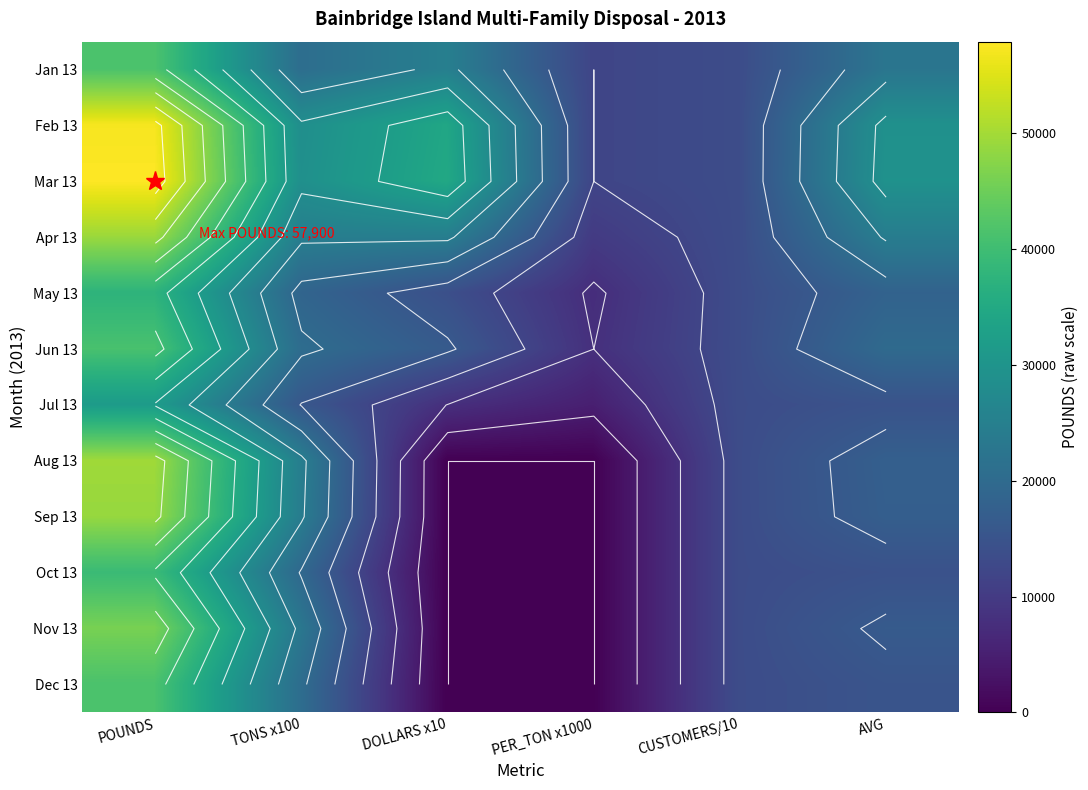

Rank the categories by Jul 13 value from lowest to highest.

PER_TON x1000, DOLLARS x10, CUSTOMERS/10, AVG, TONS x100, POUNDS